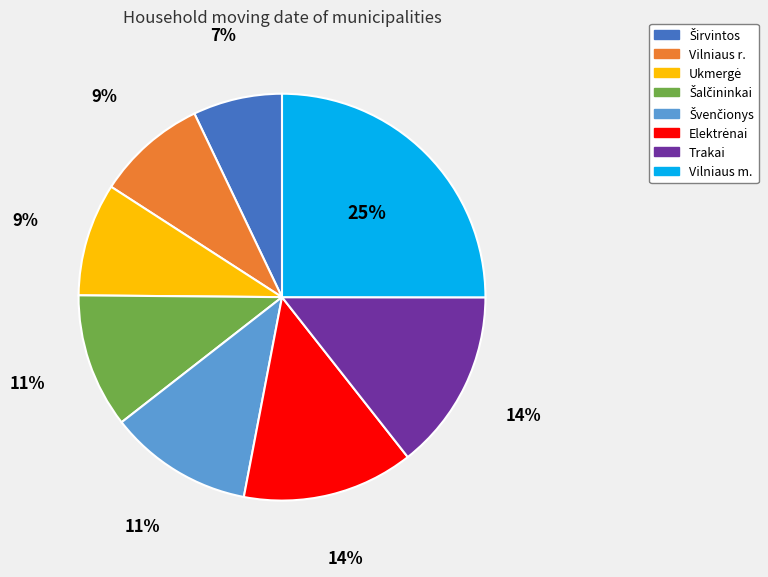

To the nearest percent, what is the average slice percentage?

12%